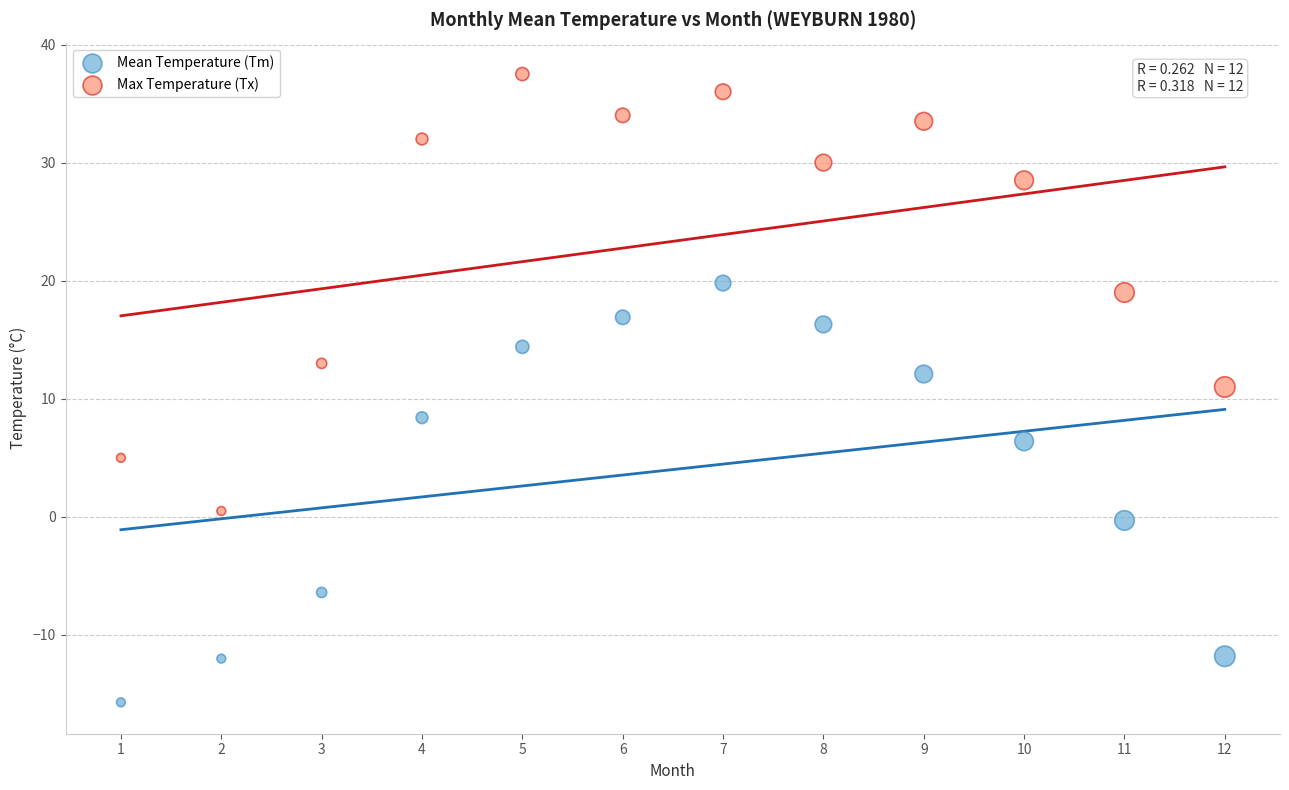

Across all data points, what is the range of X values (max minus min)?

11.0